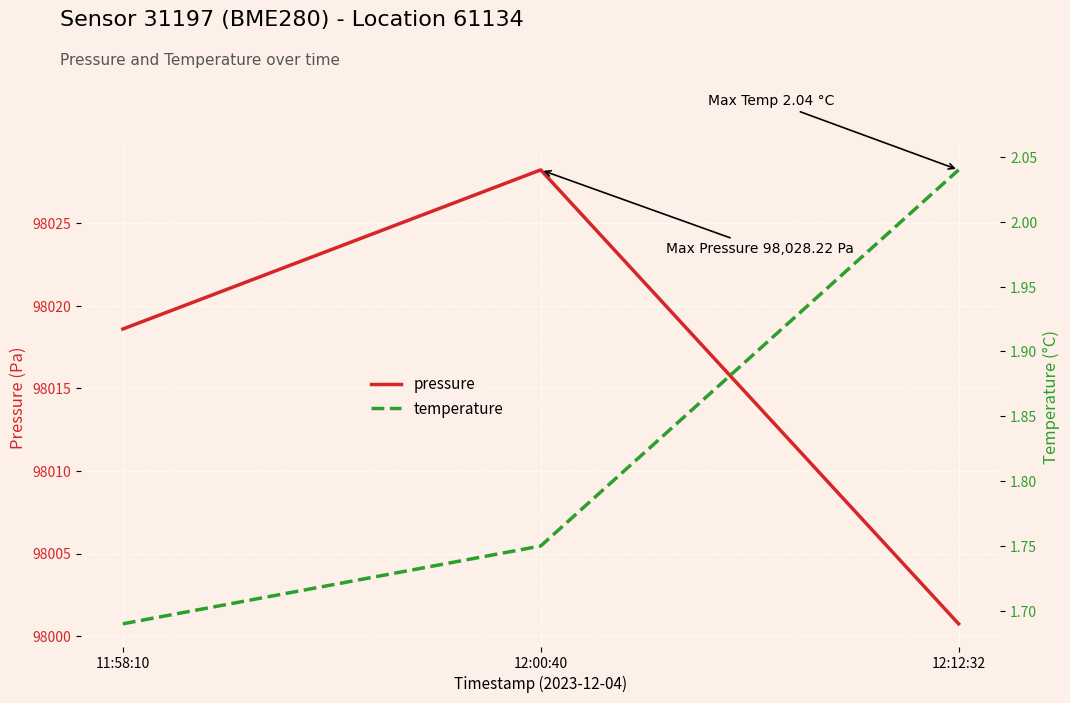

Reading right to left, what are all the values shown in this chart?

pressure: 98000.8	98028.2	98018.6
temperature: 2.0	1.8	1.7